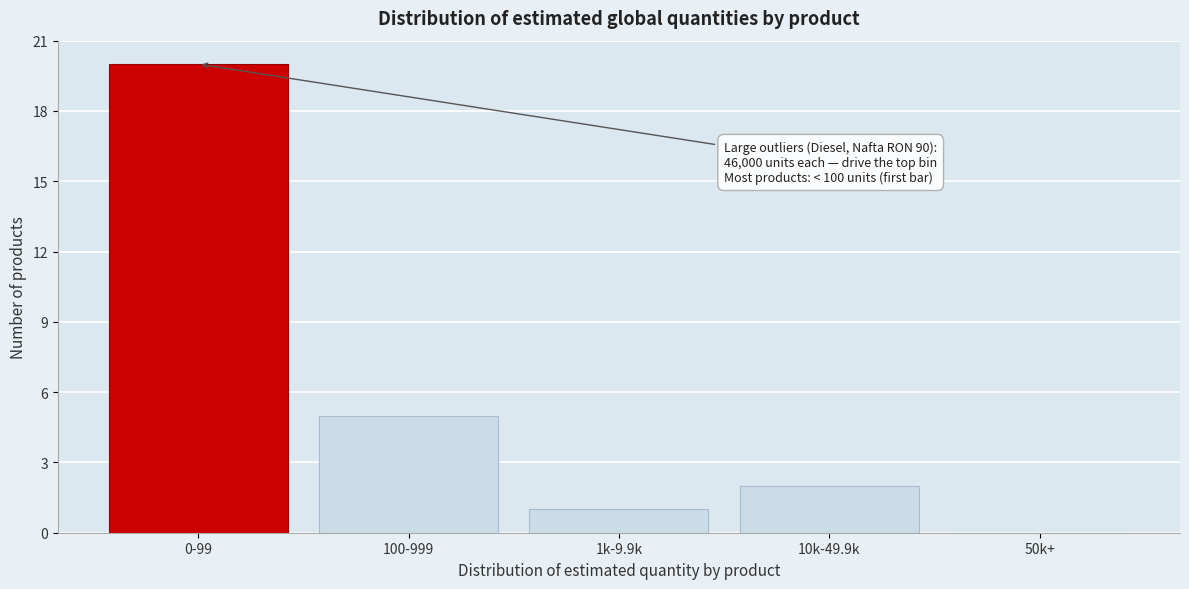

Reading left to right, extract all data points from this chart.

0-99=20	100-999=5	1k-9.9k=1	10k-49.9k=2	50k+=0